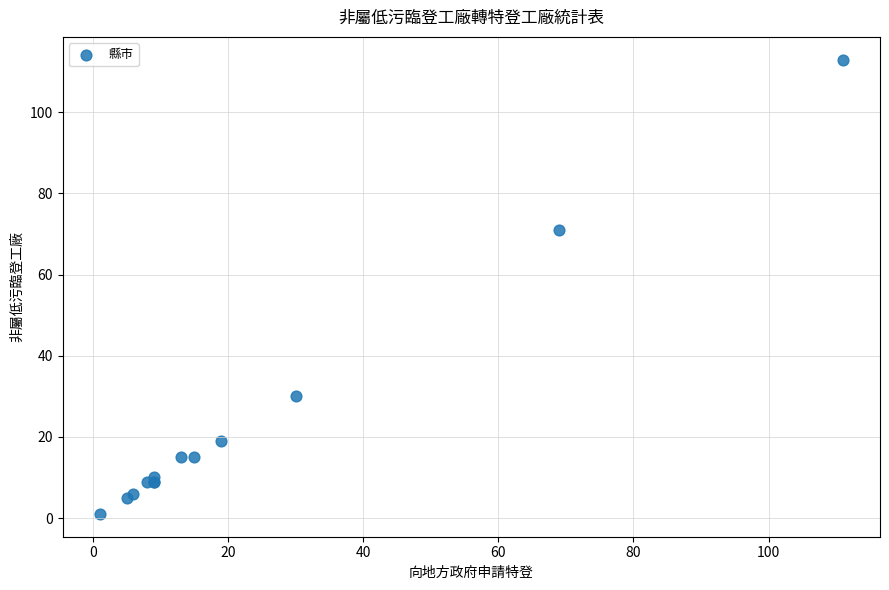

What Y value in the scatter plot is closest to 57?

71